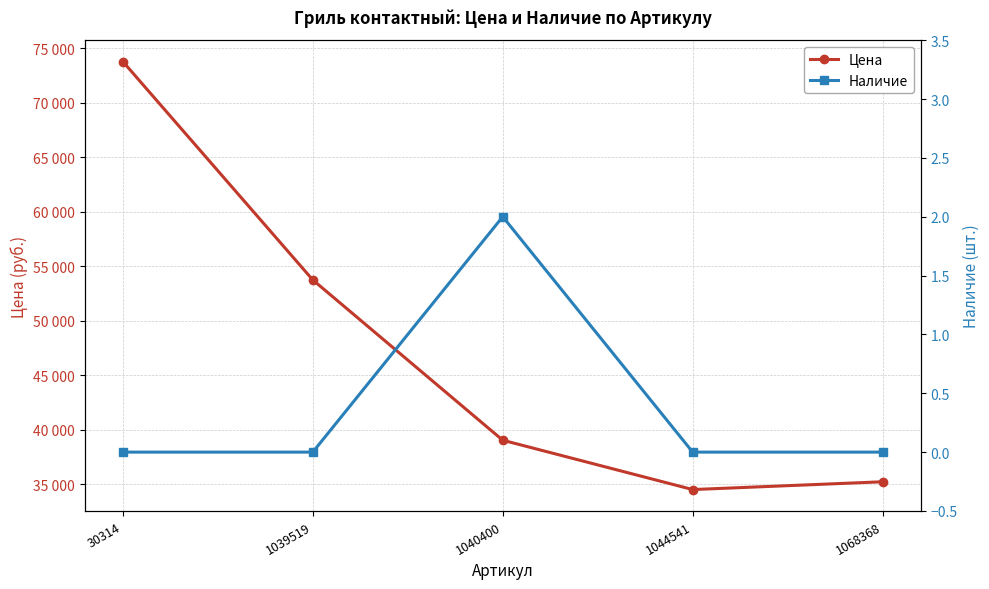

Read the Цена value at 30314, to the nearest 10.

73780